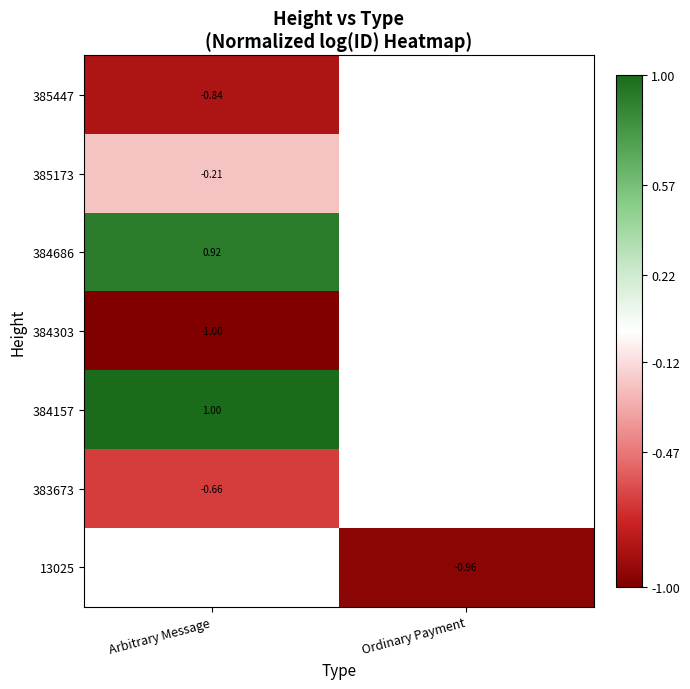

What is the minimum value for 385447?

-0.8